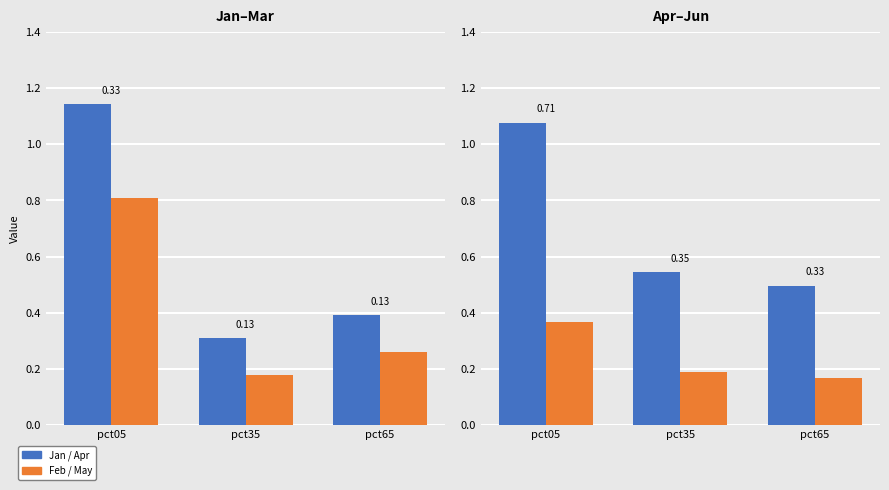

Reading left to right, transcribe all the data shown in this chart.

Jan: 1.1	0.3	0.4
Feb: 0.8	0.2	0.3
Apr: 1.1	0.5	0.5
May: 0.4	0.2	0.2